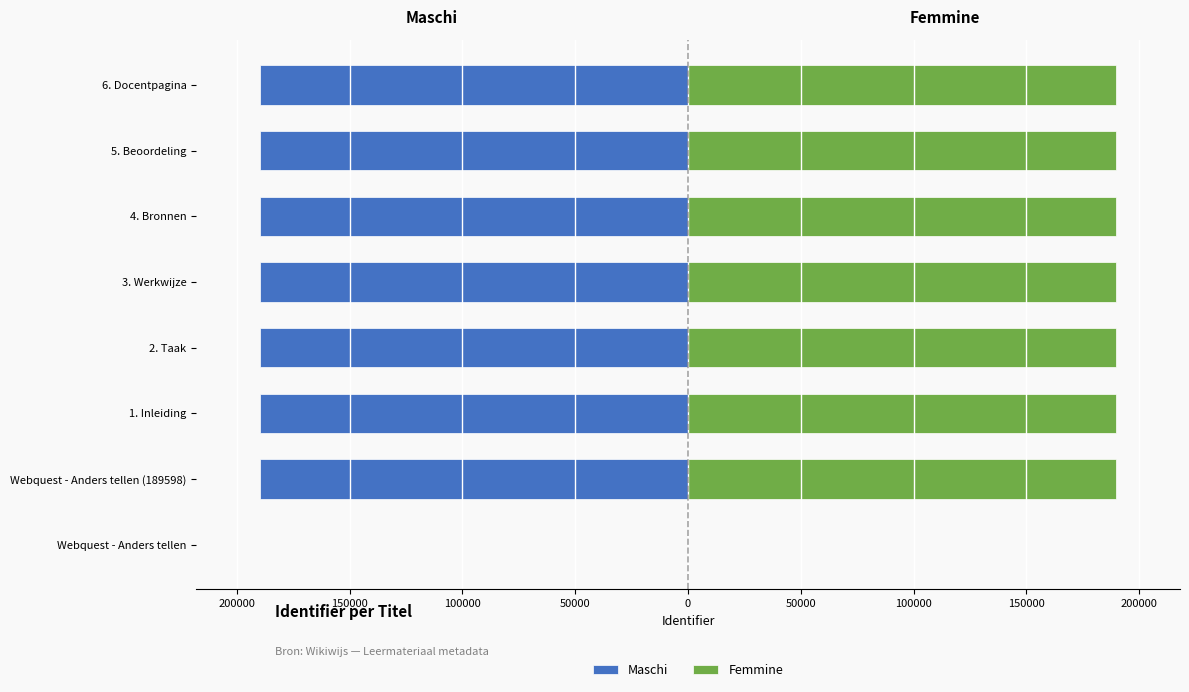

How many bars are there in each group?

2